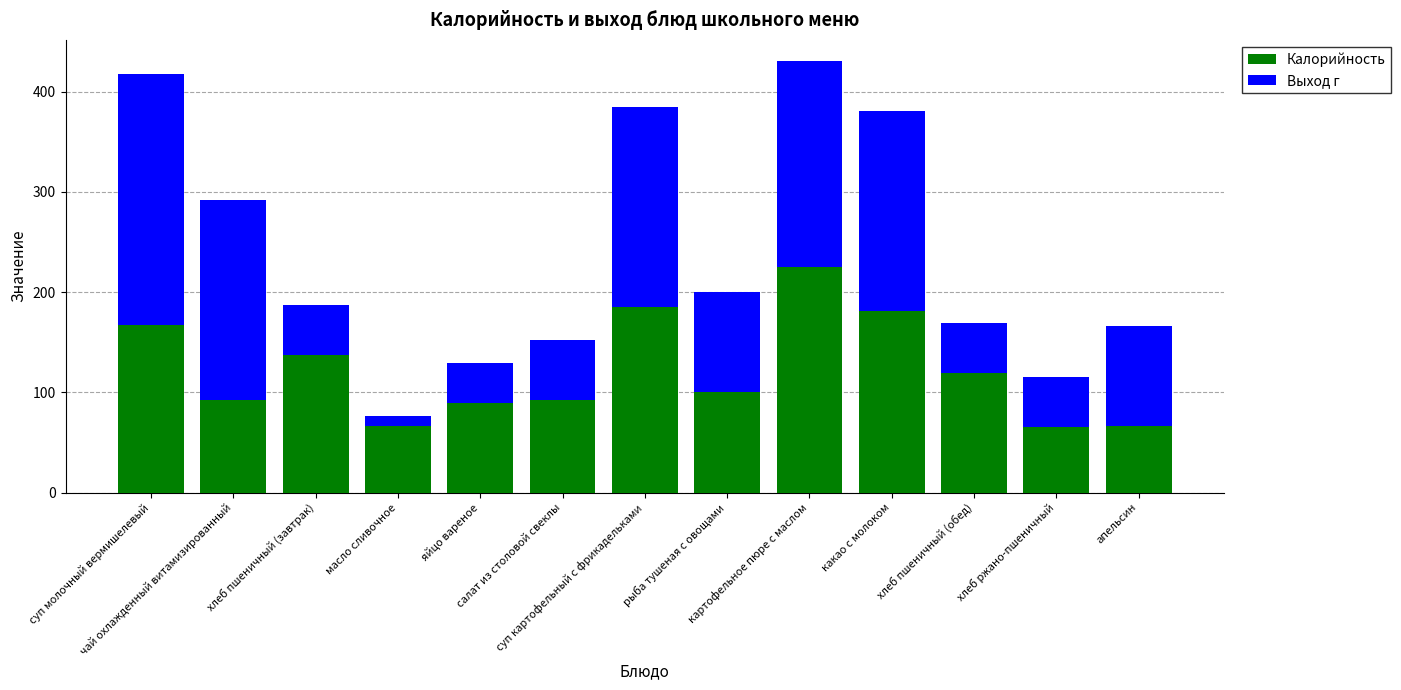

What is the minimum value for Калорийность?

65